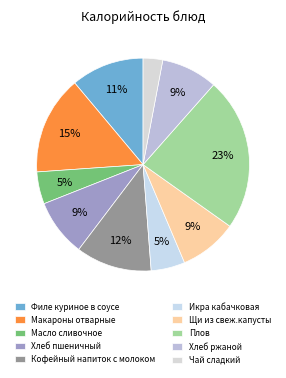

Count the number of slices in the pie.

10